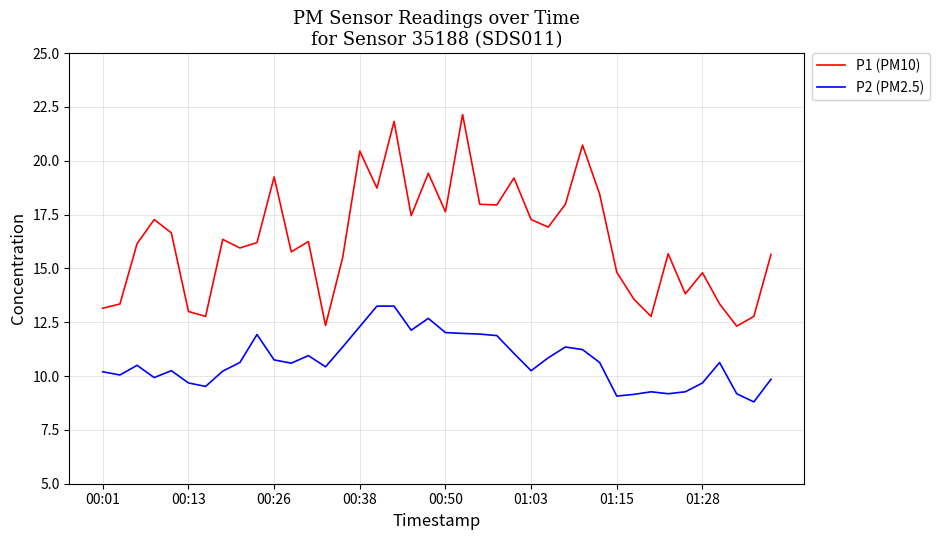

What is the smallest value displayed?

8.8